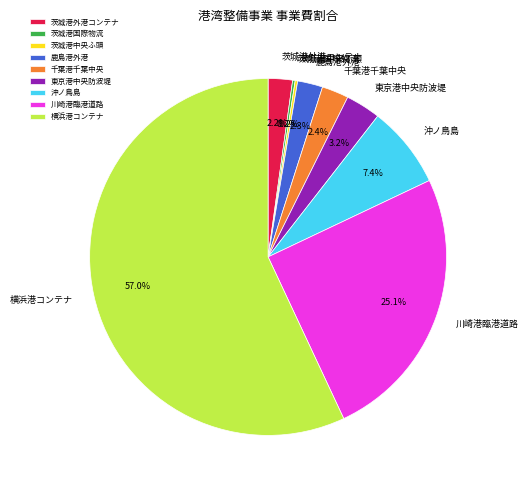

Does 横浜港コンテナ account for over 50% of the chart?

Yes